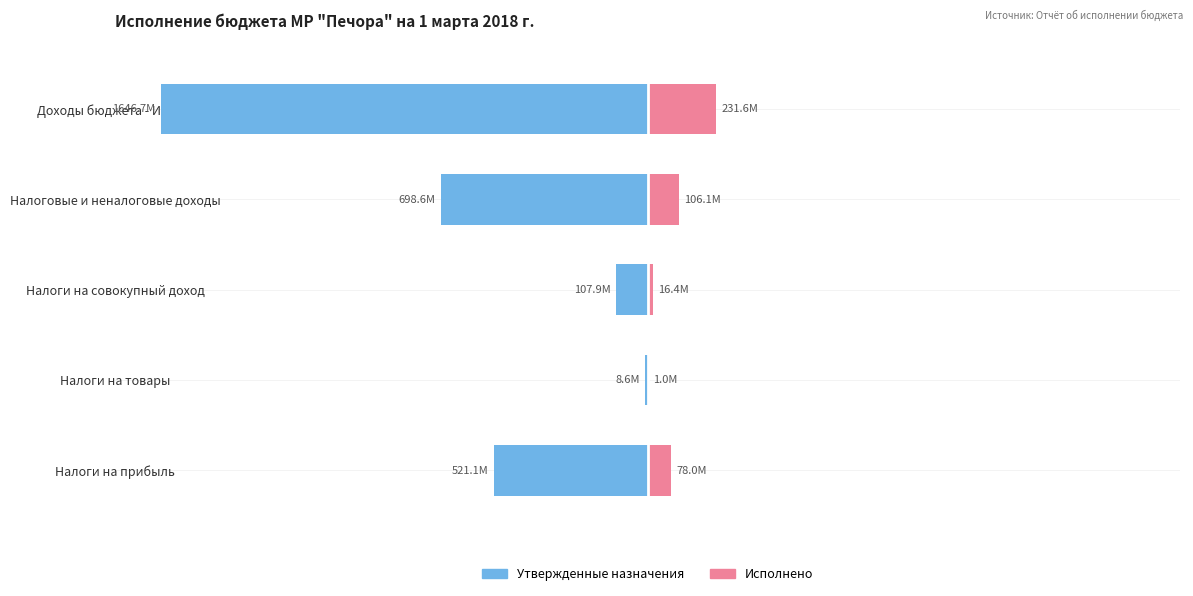

Count the number of data series in this chart.

2